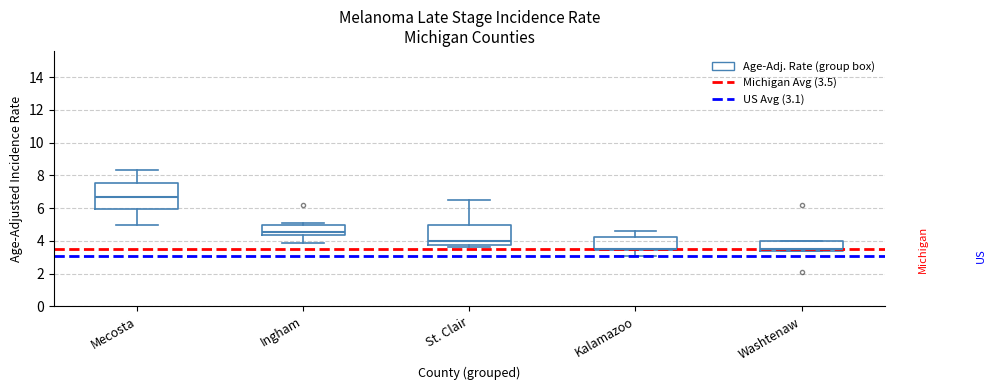

Reading left to right, transcribe this box plot: for each box, give where its median line is, the range the box spans, and where its two whiskers end, as read against the y-axis. The values are not printed on the chart, so give them approximately, as read against the axis.

Mecosta: median 6.6, box 6.0 to 7.6, whiskers 5.0 to 8.4
Ingham: median 4.6, box 4.4 to 5.0, whiskers 4.0 to 5.2
St. Clair: median 4.0, box 3.8 to 5.0, whiskers 3.6 to 6.6
Kalamazoo: median 3.6, box 3.4 to 4.2, whiskers 3.2 to 4.6
Washtenaw: median 3.6, box 3.4 to 4.0, whiskers 3.4 to 4.0